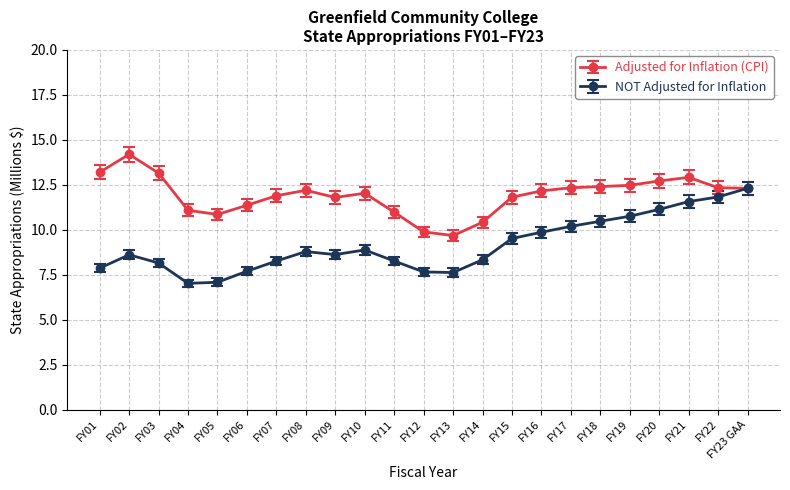

What is the average value of the NOT Adjusted for Inflation series?

9.2